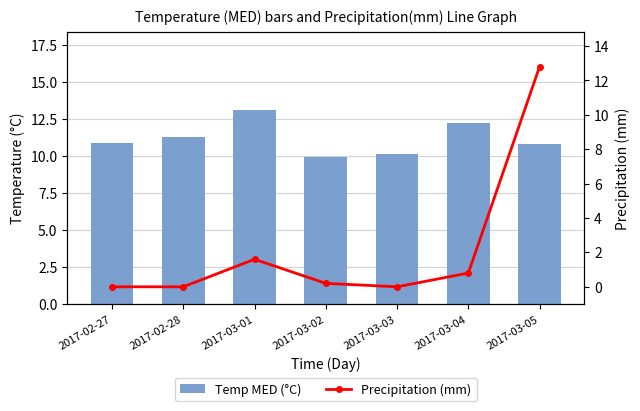

What is the approximate value of Precipitation (mm) at 2017-03-02?

0.2